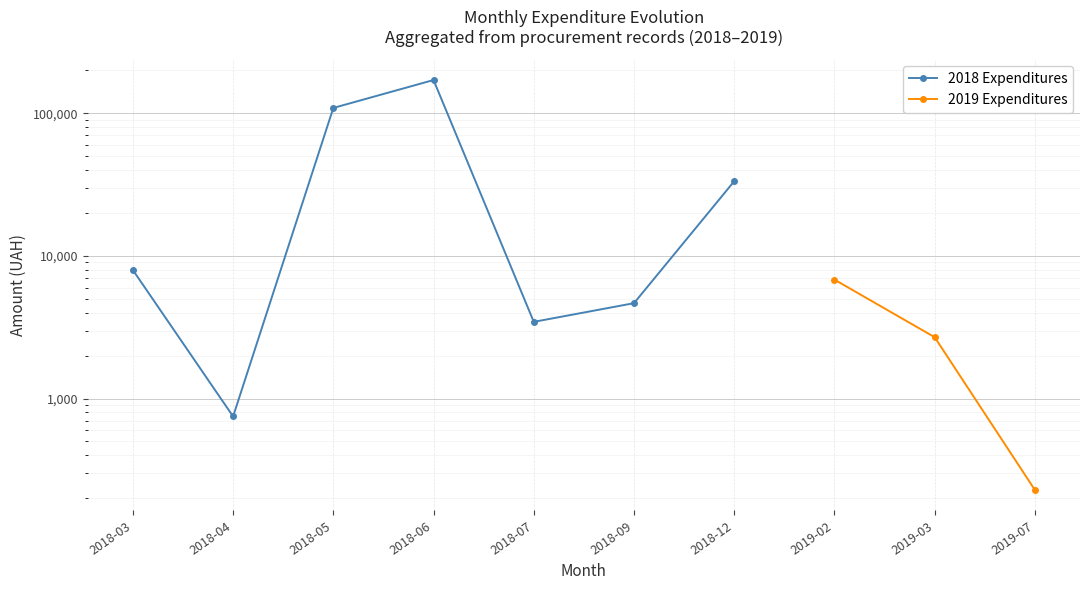

True or false: 2019 Expenditures has more than 0 points higher than both neighbors.

False